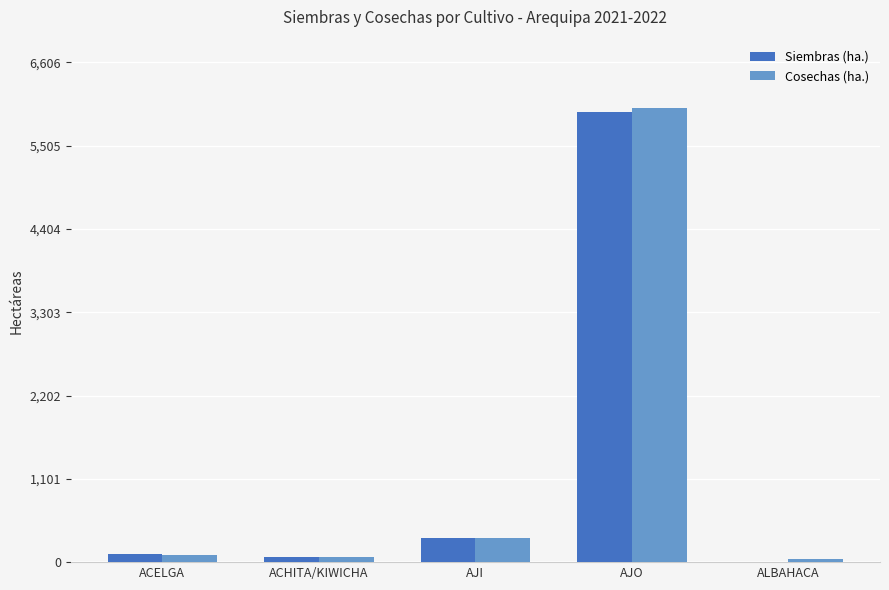

What is the average value of the Cosechas (ha.) series?

1306